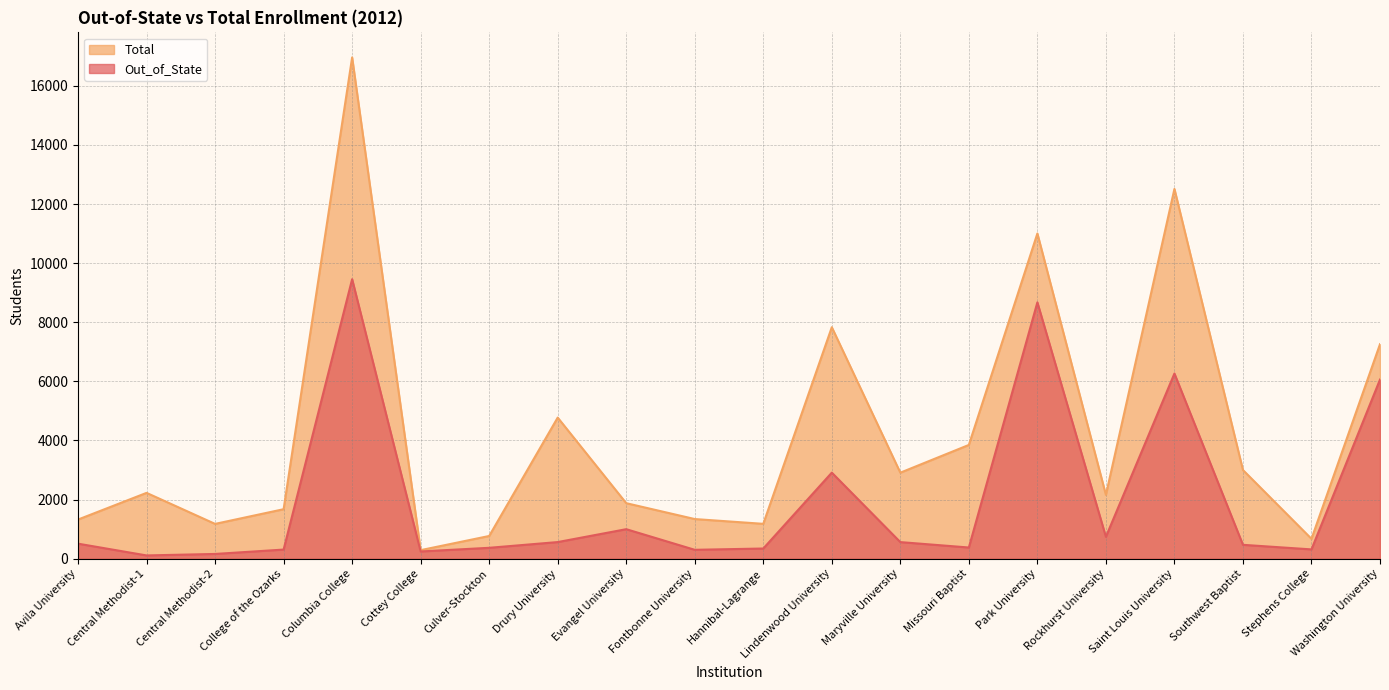

Rank the series by their average value, from lowest to highest.

Out_of_State, Total